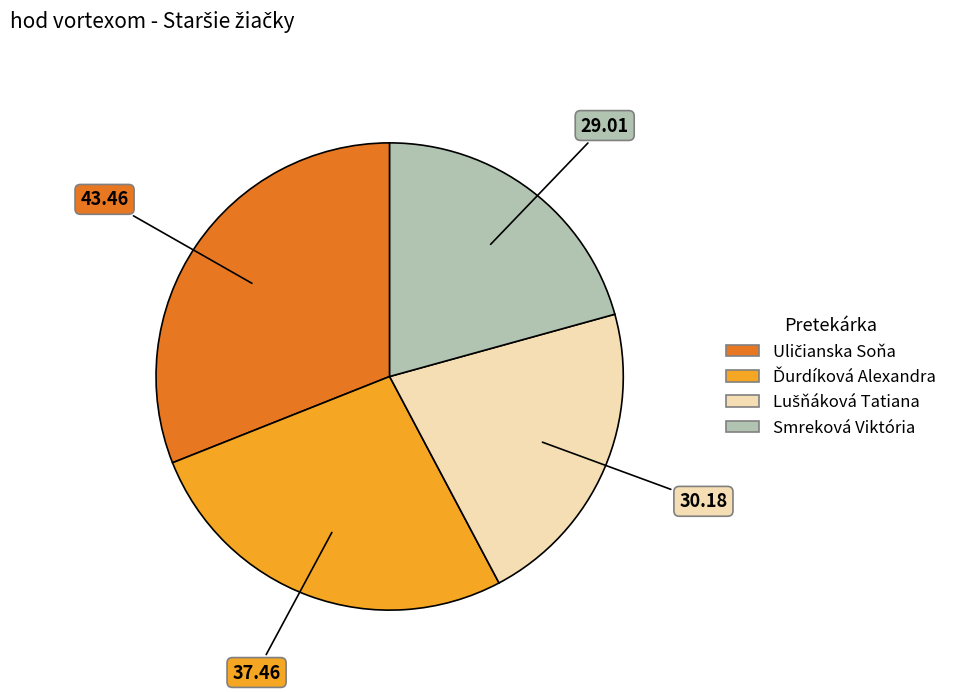

What is the smallest slice in the pie chart?

Smreková Viktória